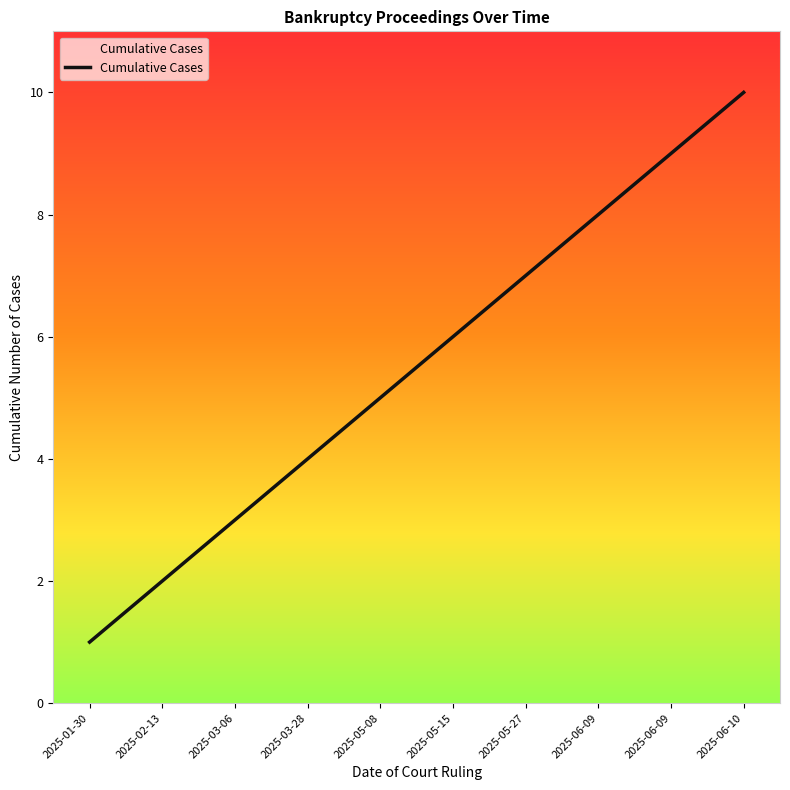

At which category does the chart reach its peak across all series?

2025-06-10